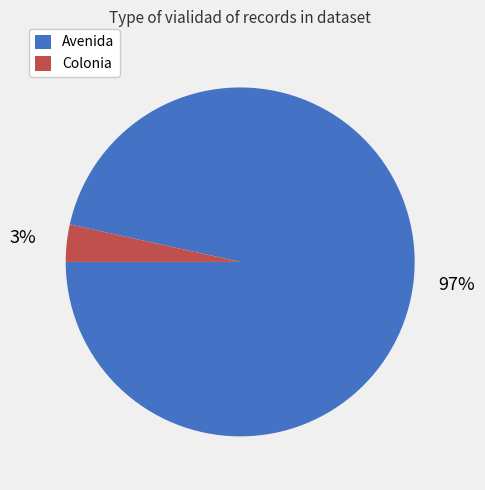

Count the number of slices in the pie.

2